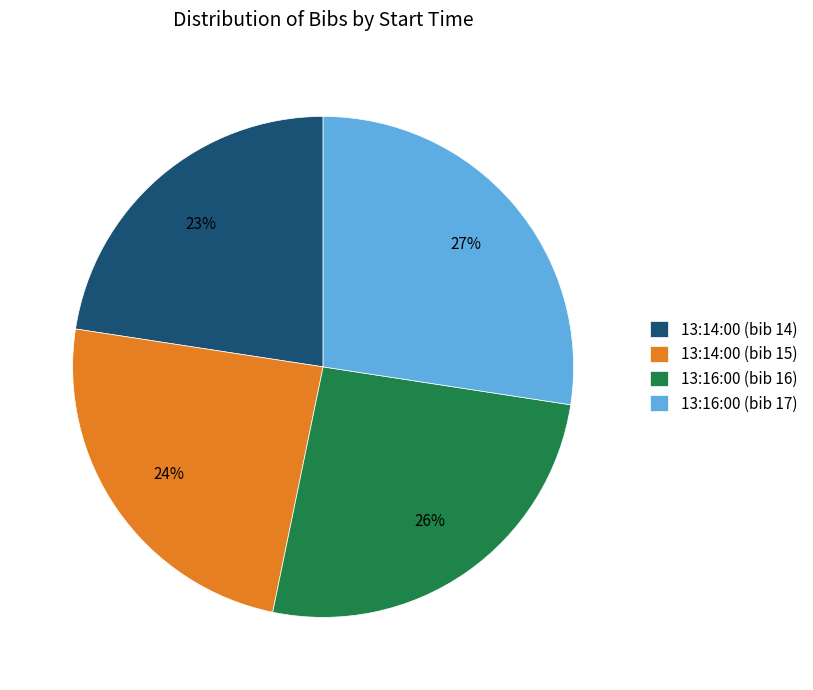

Which category has the biggest portion of the pie?

13:16:00 (bib 17)